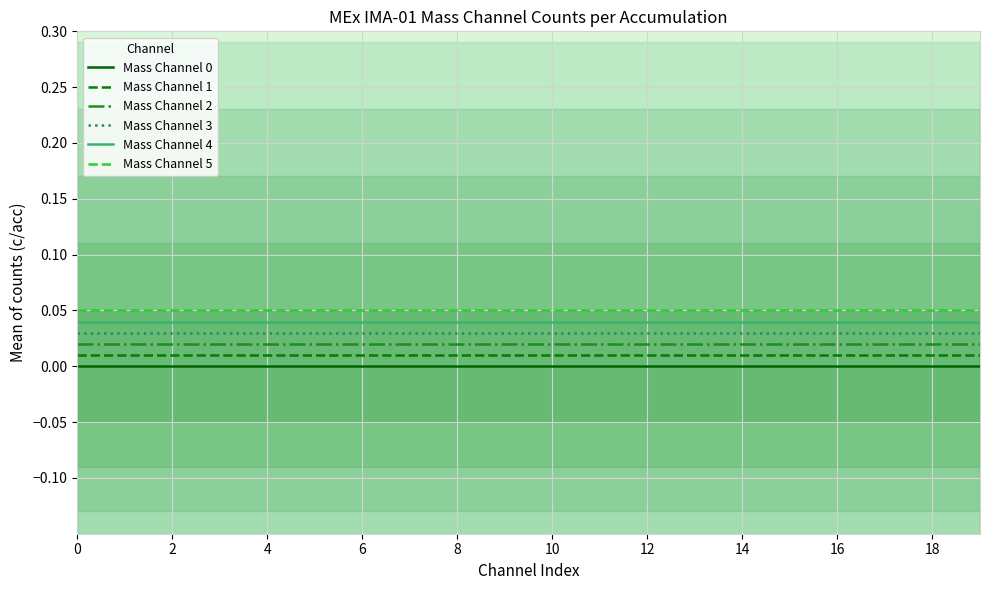

Reading left to right, list all the values displayed in this chart.

Mass Channel 0: 0.0	0.0	0.0	0.0	0.0	0.0	0.0	0.0	0.0	0.0	0.0	0.0	0.0	0.0	0.0	0.0	0.0	0.0	0.0	0.0
Mass Channel 1: 0.0	0.0	0.0	0.0	0.0	0.0	0.0	0.0	0.0	0.0	0.0	0.0	0.0	0.0	0.0	0.0	0.0	0.0	0.0	0.0
Mass Channel 2: 0.0	0.0	0.0	0.0	0.0	0.0	0.0	0.0	0.0	0.0	0.0	0.0	0.0	0.0	0.0	0.0	0.0	0.0	0.0	0.0
Mass Channel 3: 0.0	0.0	0.0	0.0	0.0	0.0	0.0	0.0	0.0	0.0	0.0	0.0	0.0	0.0	0.0	0.0	0.0	0.0	0.0	0.0
Mass Channel 4: 0.0	0.0	0.0	0.0	0.0	0.0	0.0	0.0	0.0	0.0	0.0	0.0	0.0	0.0	0.0	0.0	0.0	0.0	0.0	0.0
Mass Channel 5: 0.1	0.1	0.1	0.1	0.1	0.1	0.1	0.1	0.1	0.1	0.1	0.1	0.1	0.1	0.1	0.1	0.1	0.1	0.1	0.1